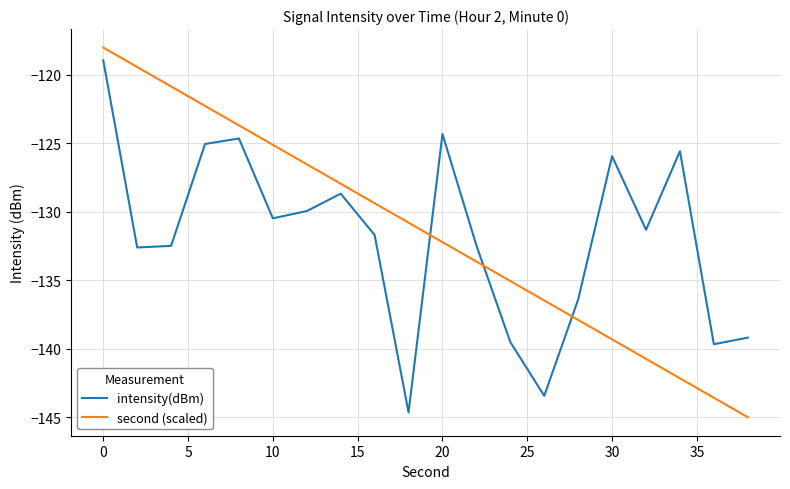

Which series ends up on top after the final intersection of second (scaled) and intensity(dBm)?

intensity(dBm)